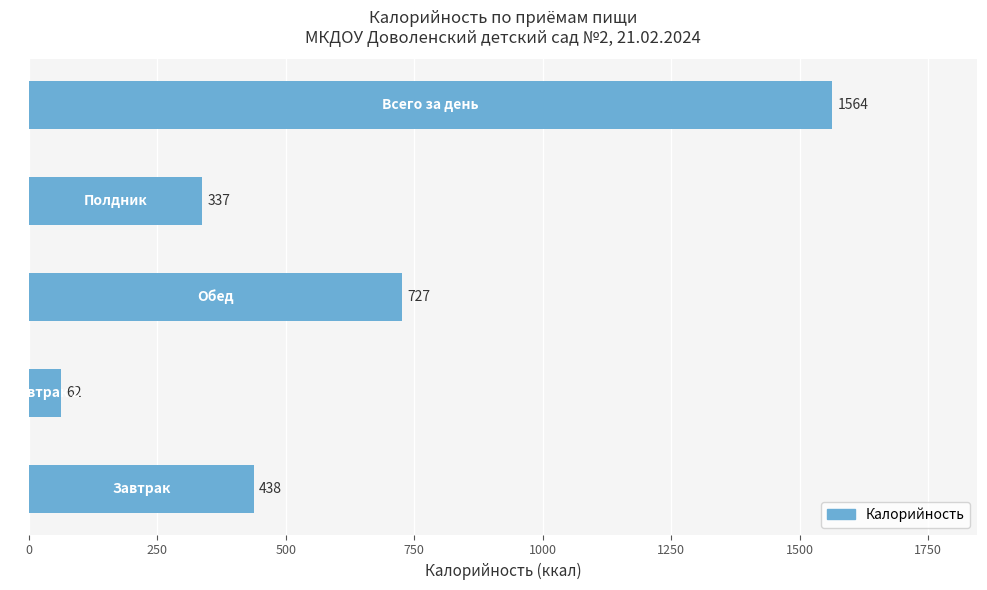

What is the average value?

626